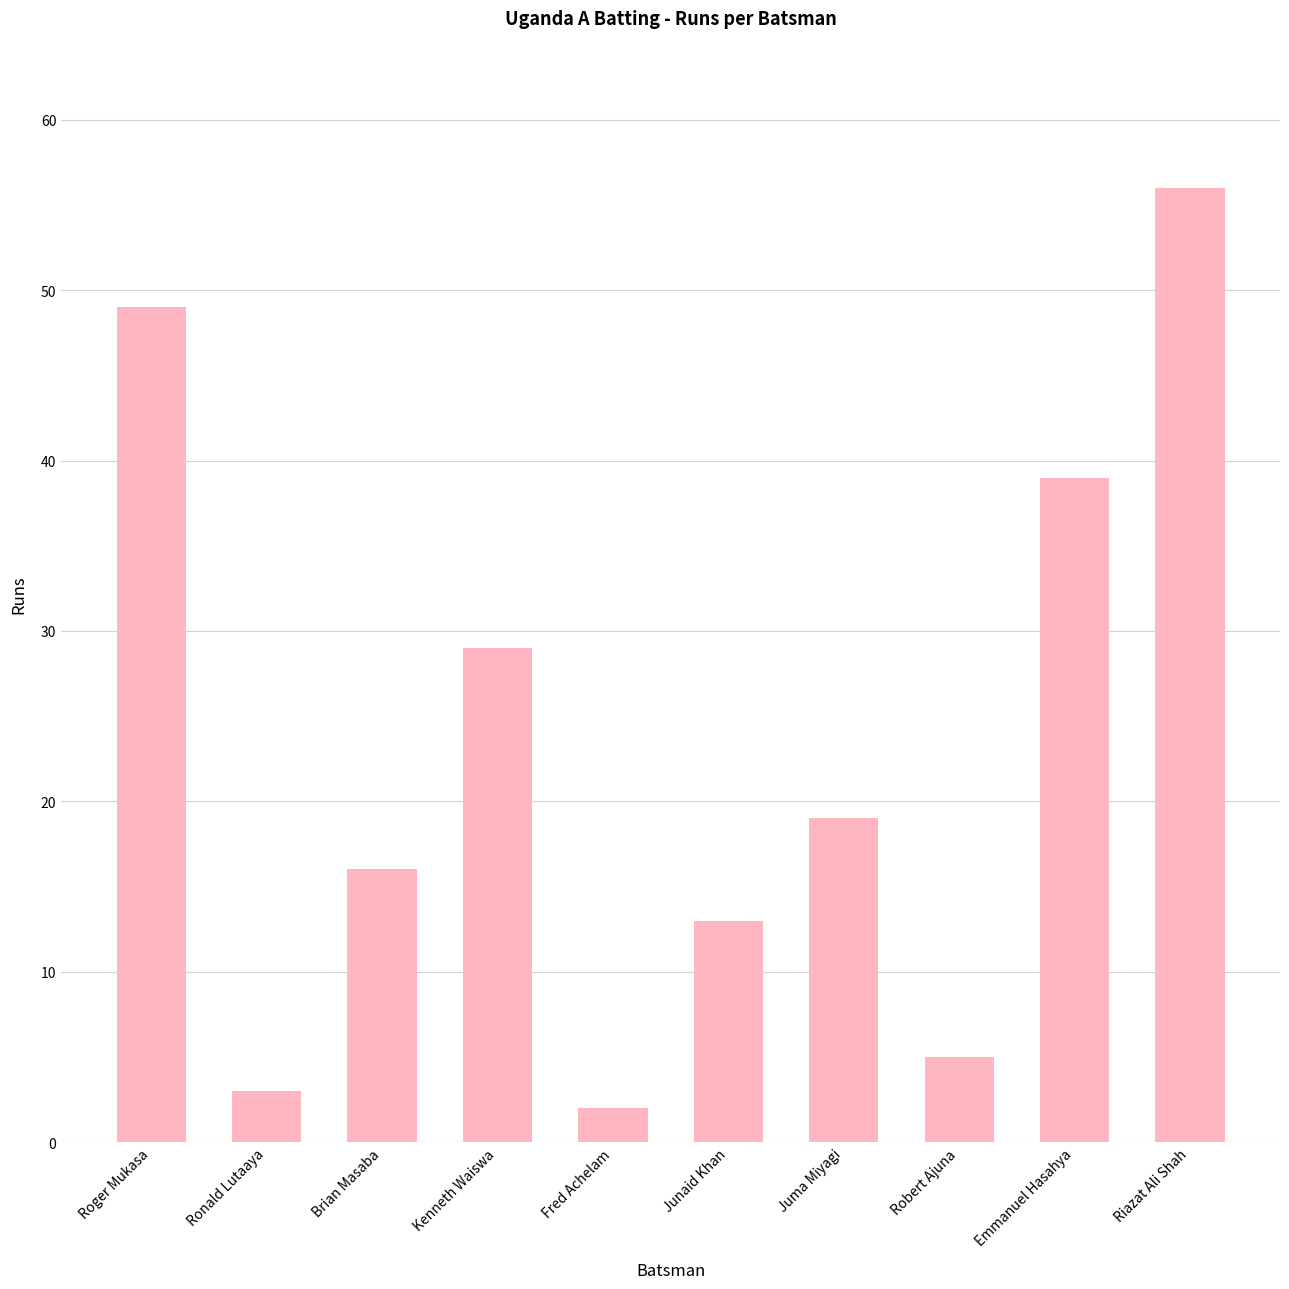

What is the greatest value displayed?

56